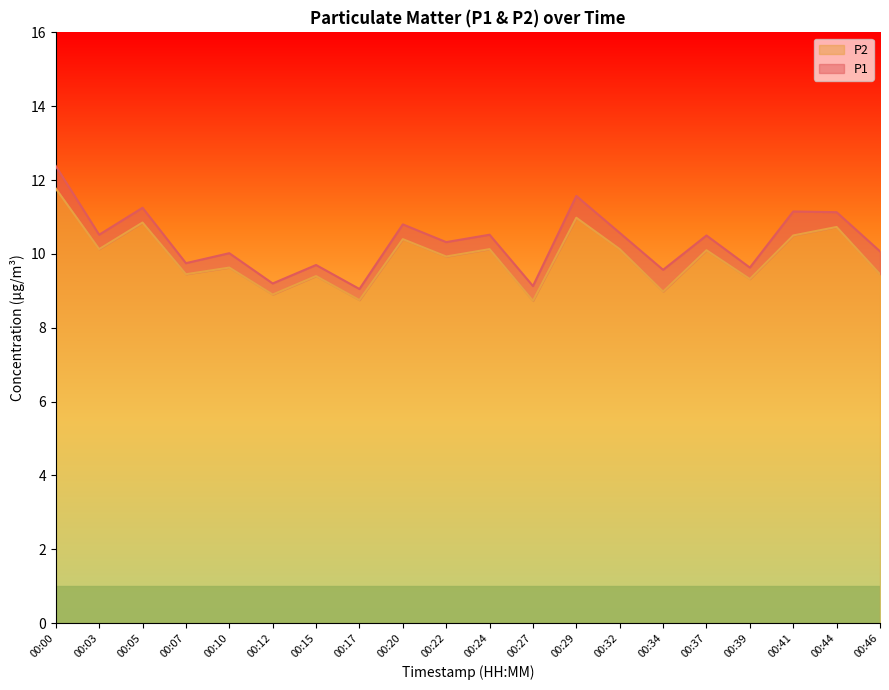

Rank the categories by P1 value from highest to lowest.

00:00, 00:29, 00:05, 00:41, 00:44, 00:20, 00:32, 00:03, 00:24, 00:37, 00:22, 00:46, 00:10, 00:07, 00:15, 00:39, 00:34, 00:12, 00:27, 00:17